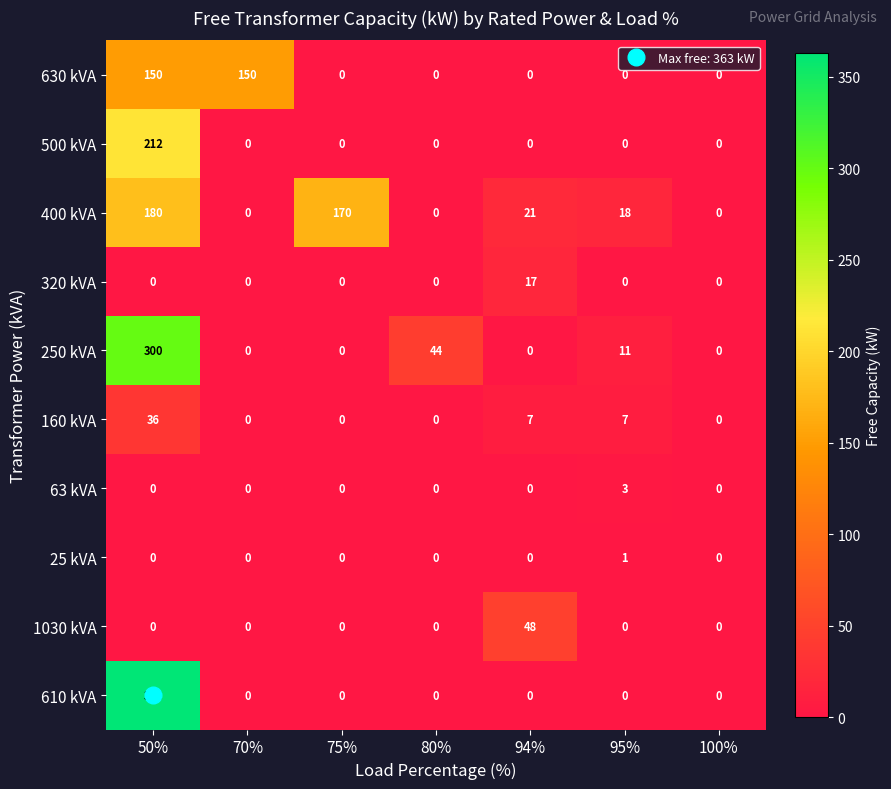

What is the sum of all 610 kVA values?

363